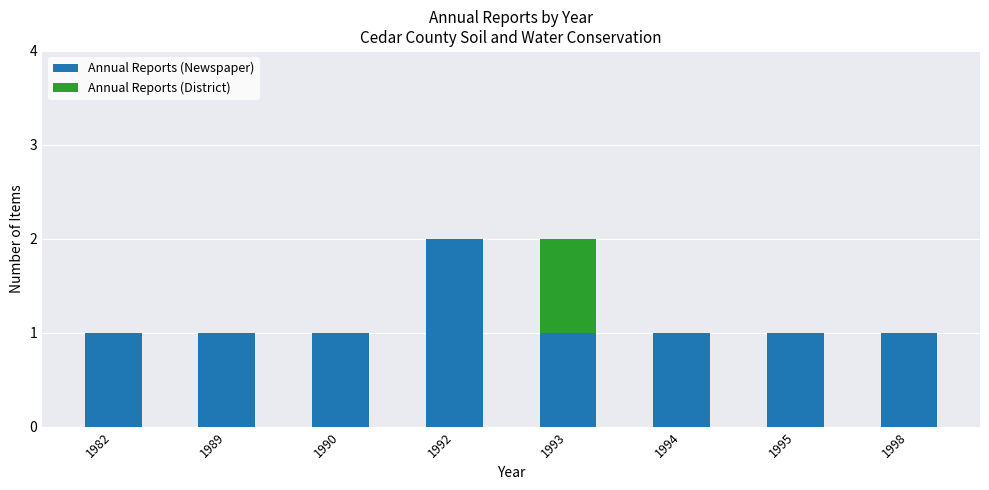

True or false: Annual Reports (Newspaper) has a value of 3 at 1992.

False